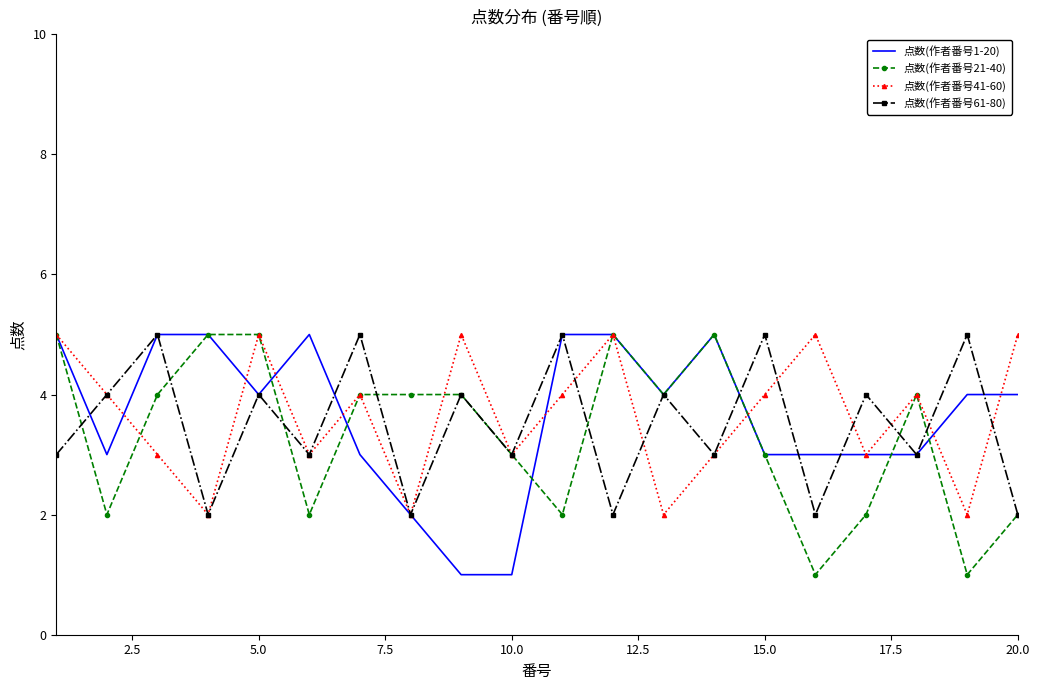

Count the number of data series in this chart.

4